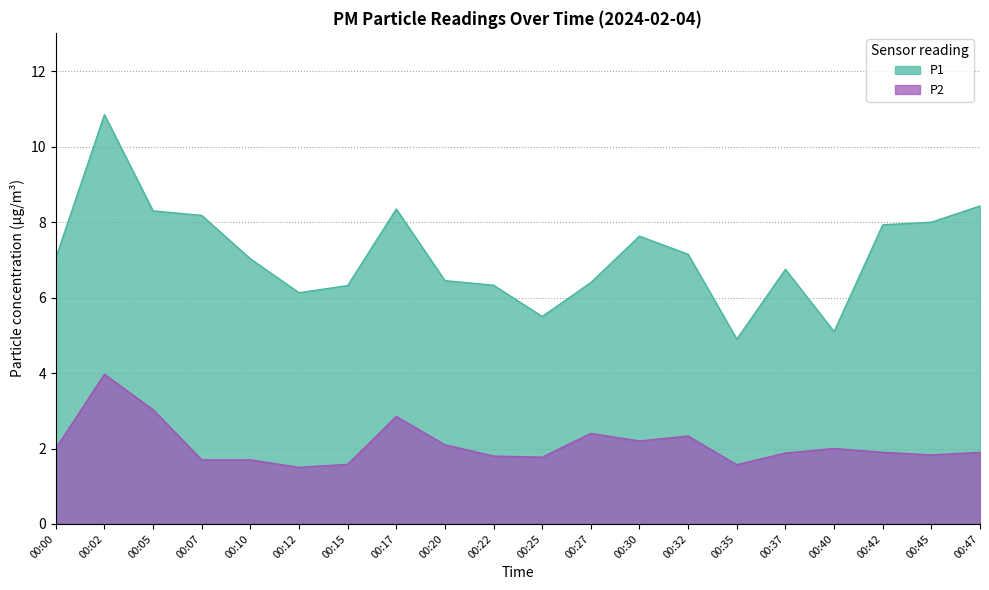

Which series has the largest range (max minus min)?

P1